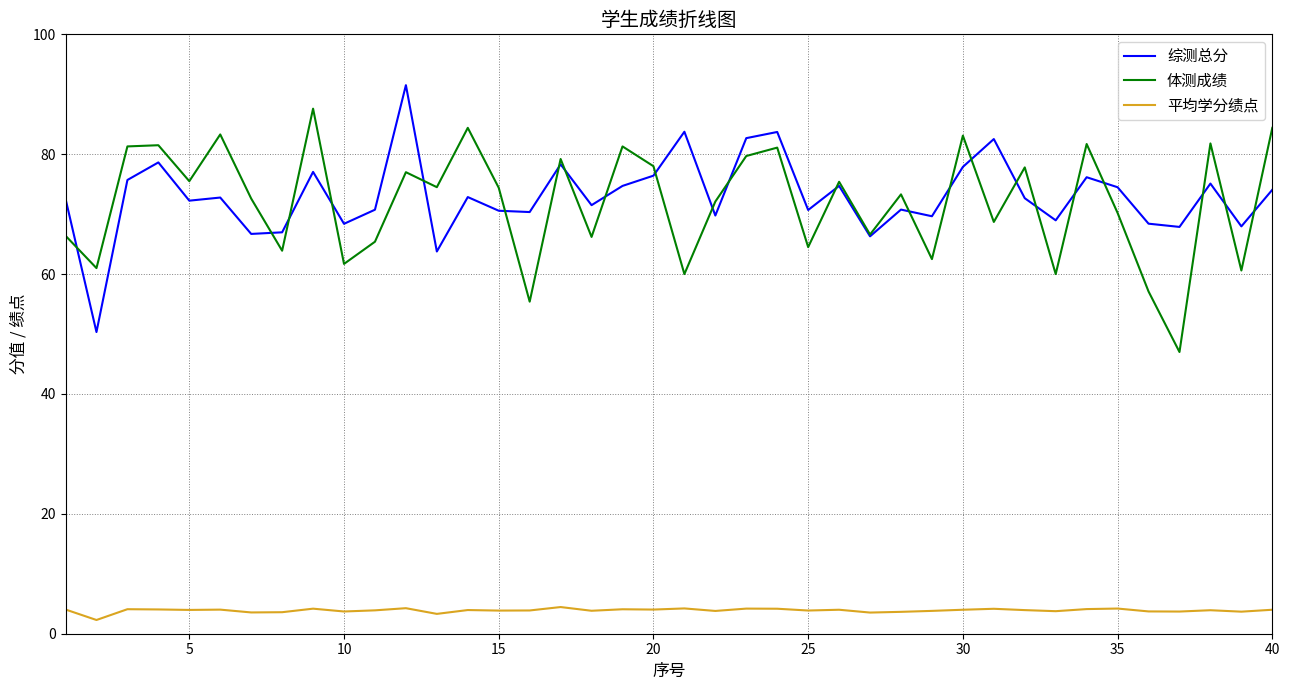

True or false: 平均学分绩点 and 体测成绩 cross at least once.

False